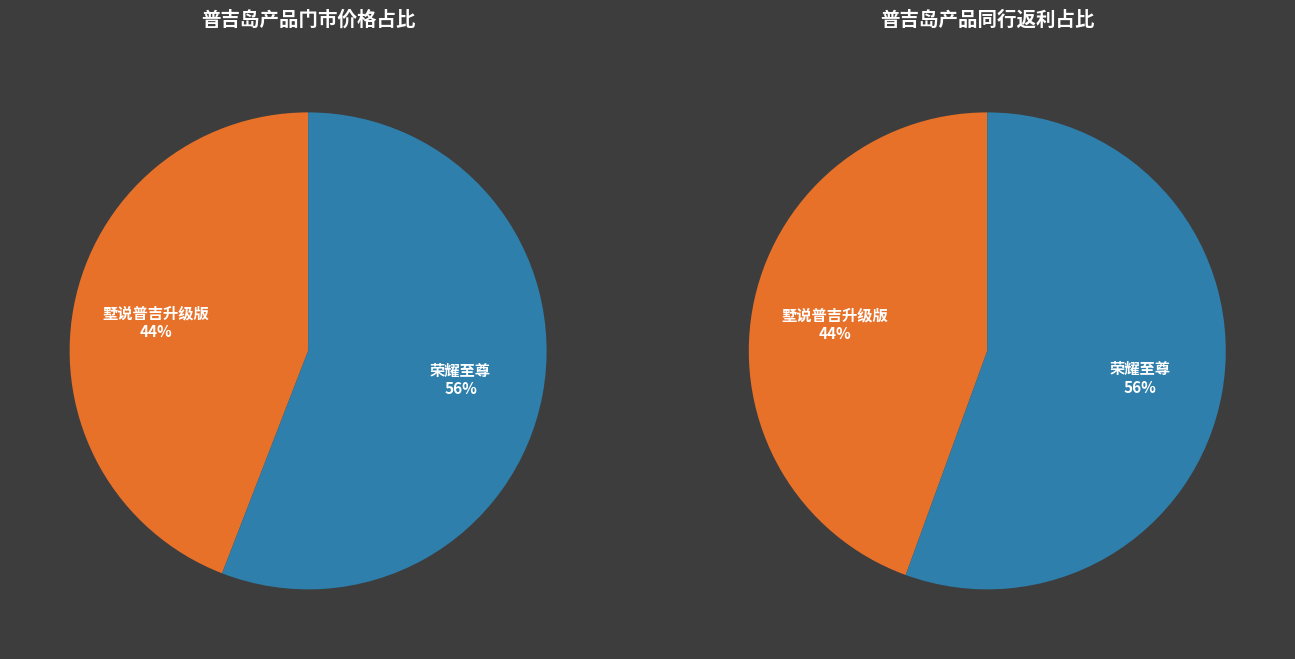

What percentage is the 墅说普吉升级版 slice, to the nearest percent?

44%